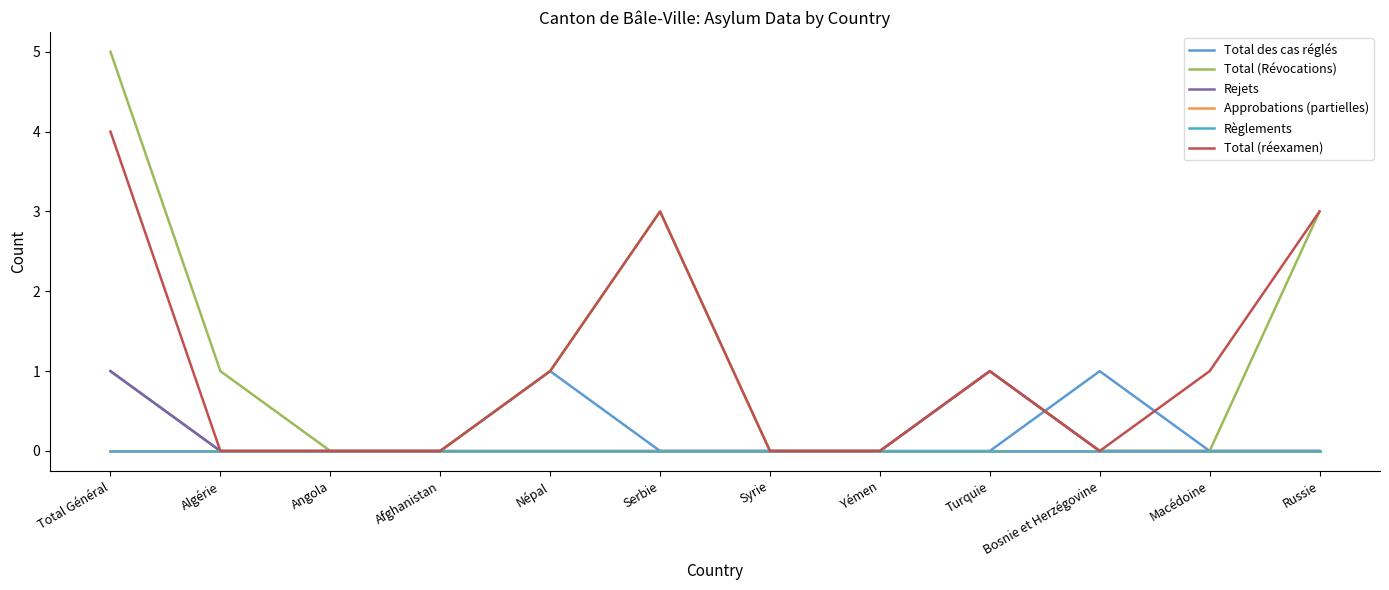

What is the sum of all Rejets values?

2